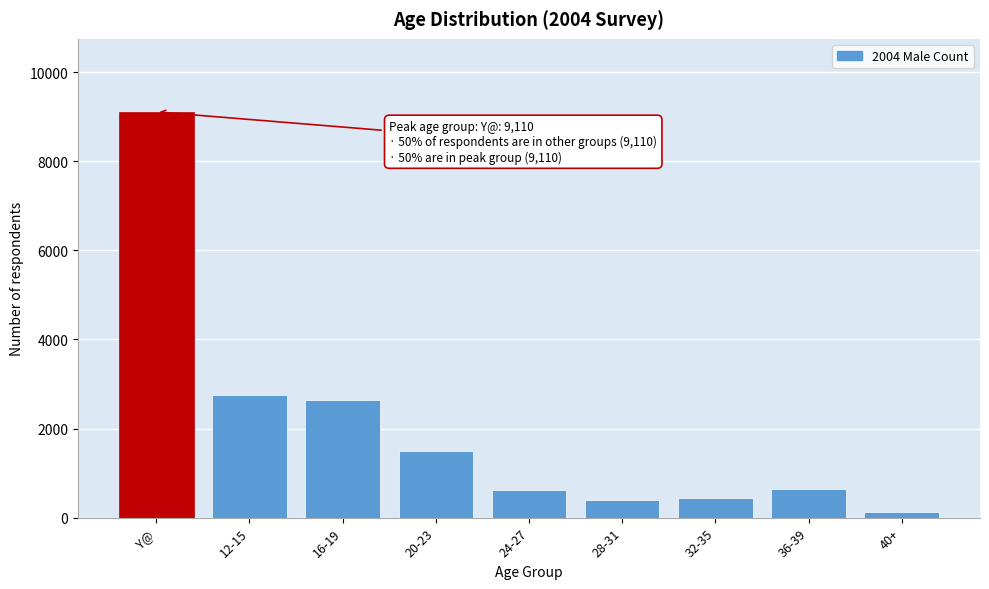

At which category does the chart reach its peak across all series?

Y@